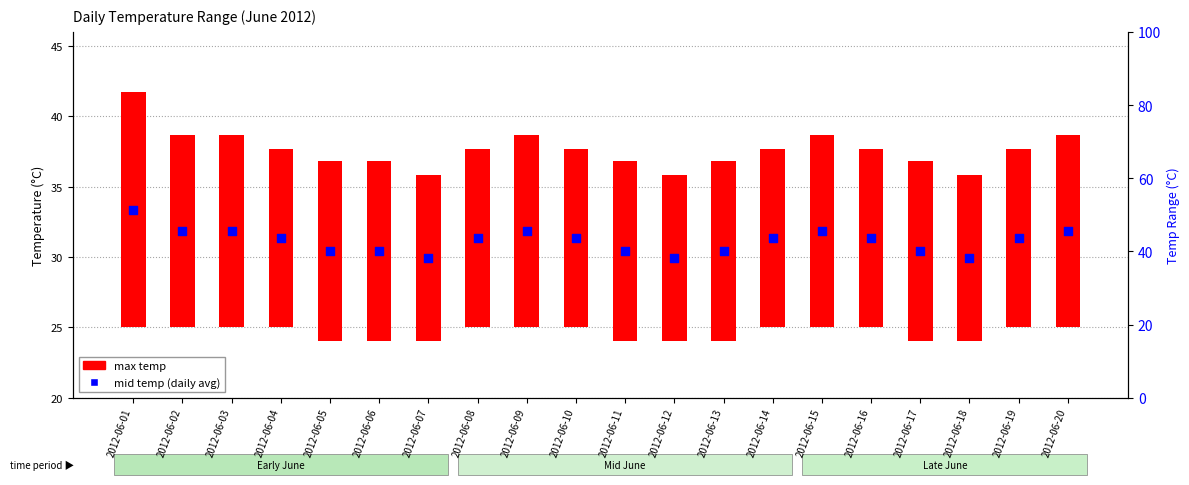

What are all the series names shown in the legend?

max temp, mid temp (daily avg)